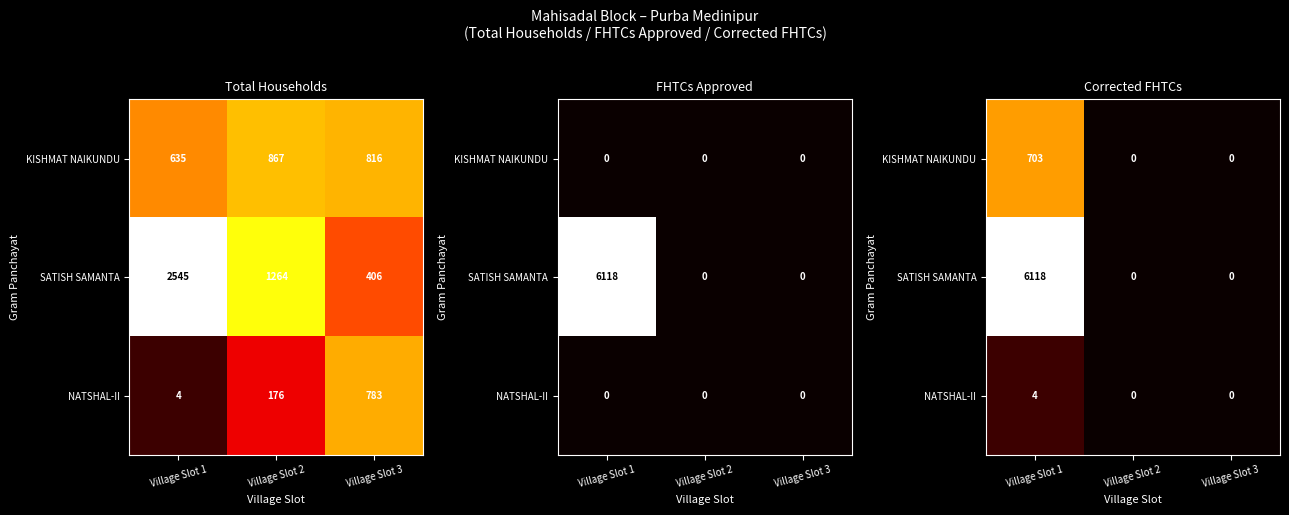

What is the sum of all NATSHAL-II values?

4